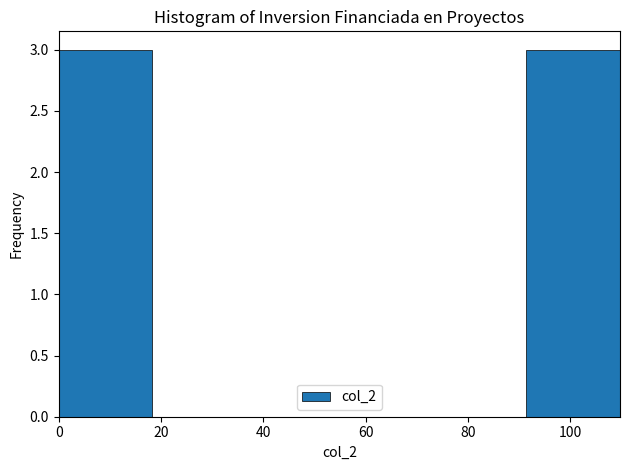

How tall is the bar that spans 0 to 18 on the x-axis? Neither the bar edges nor the heights are printed on the chart, so give them approximately, as read against the axes.

3